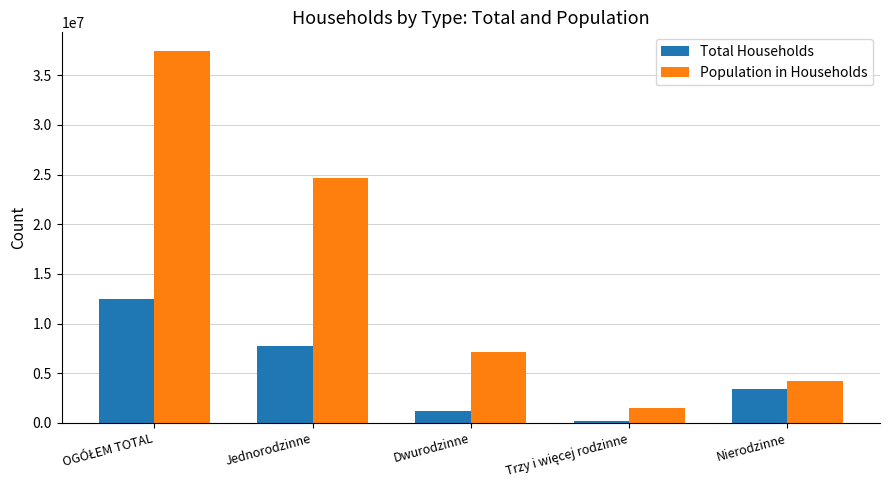

What is the average value of the Population in Households series?

14983733